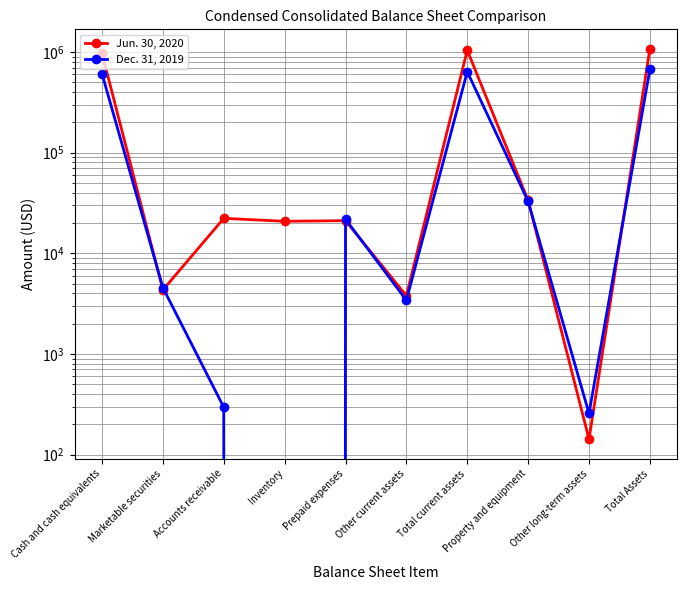

What is the lowest value of the Jun. 30, 2020 series?

142